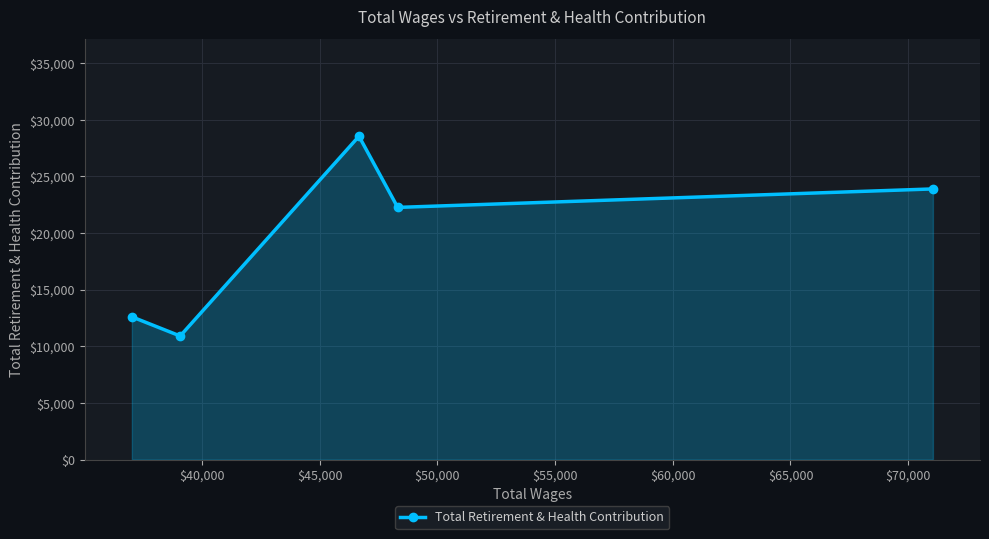

Reading left to right, transcribe all the data shown in this chart.

12602	10909	28543	22261	23892